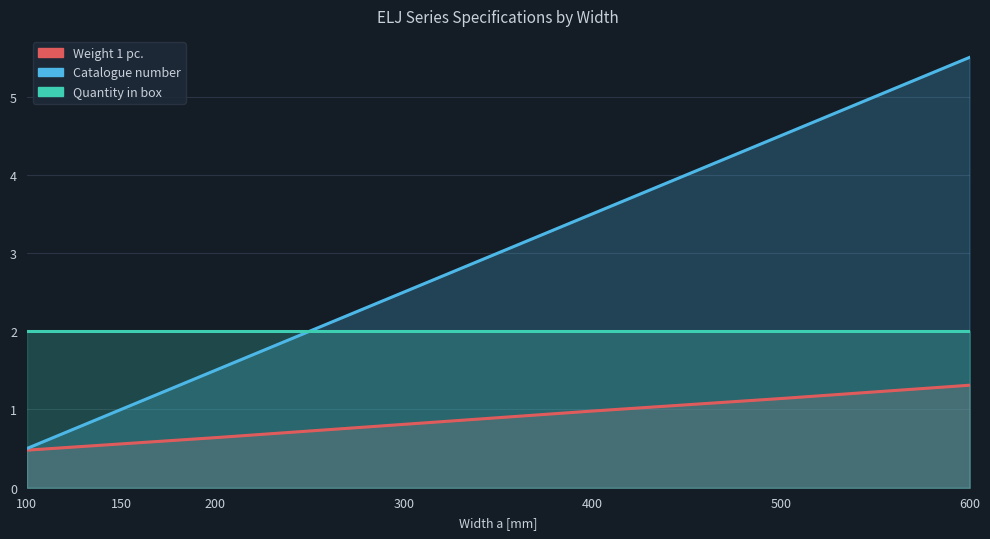

Which label corresponds to the smallest value in the chart?

100